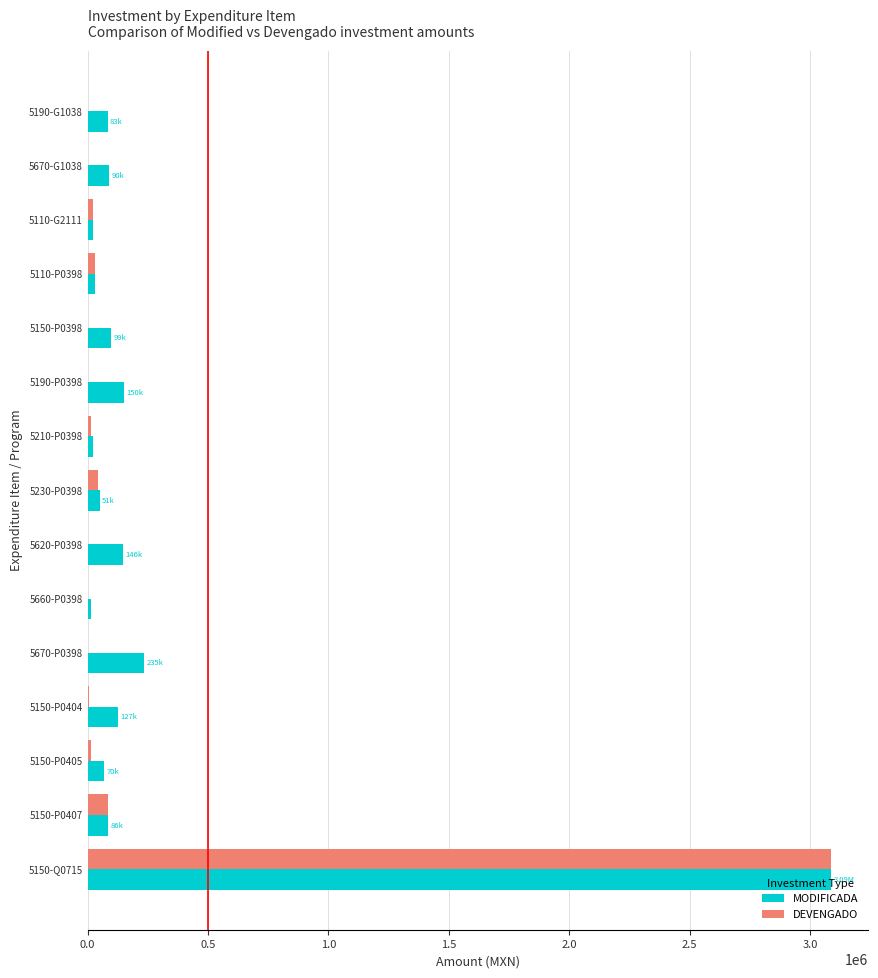

Where is DEVENGADO nearest to the value 1543740?

5150-P0407